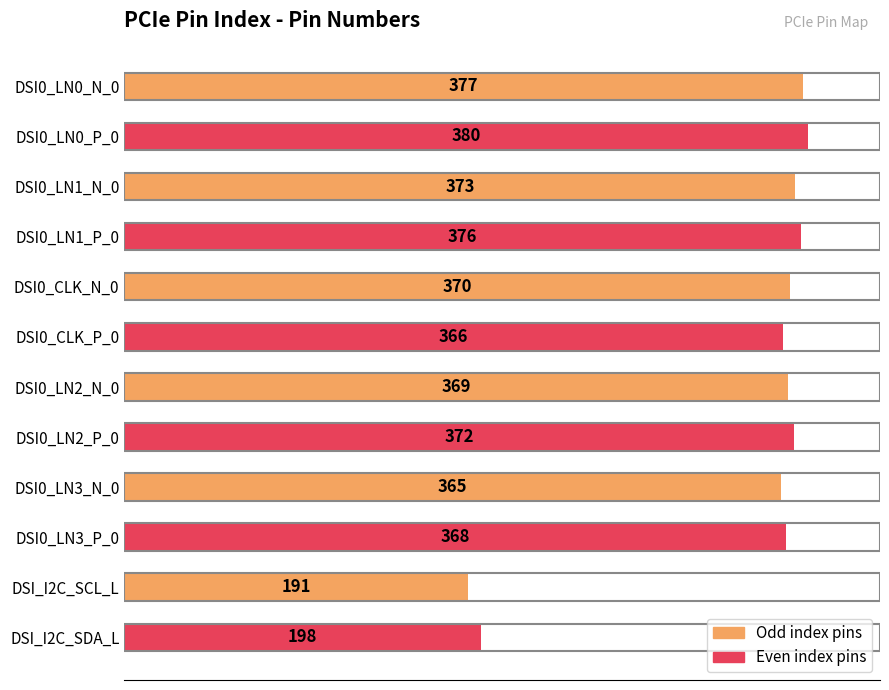

The value at DSI0_LN2_N_0 is 369. True or false?

True